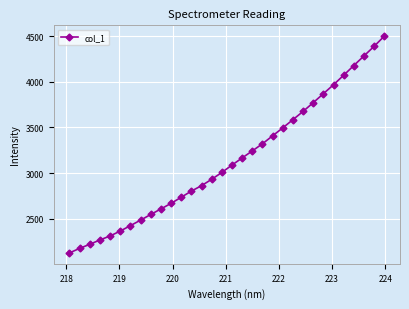

What is the maximum value shown in the chart?

4499.4